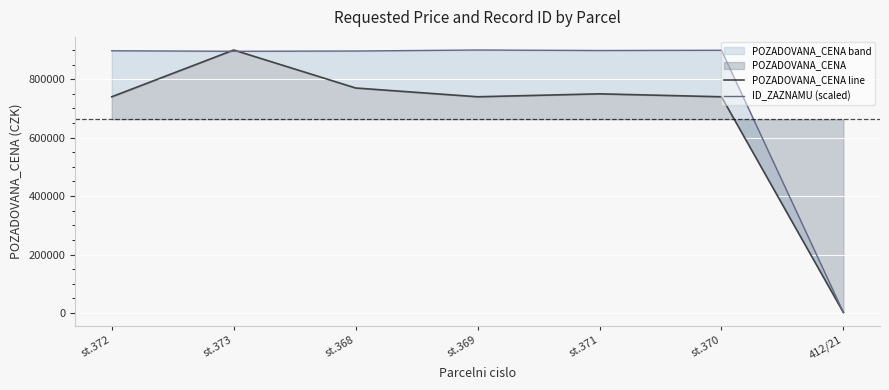

The ID_ZAZNAMU (scaled) series shows 896554.6 at st.368. True or false?

True